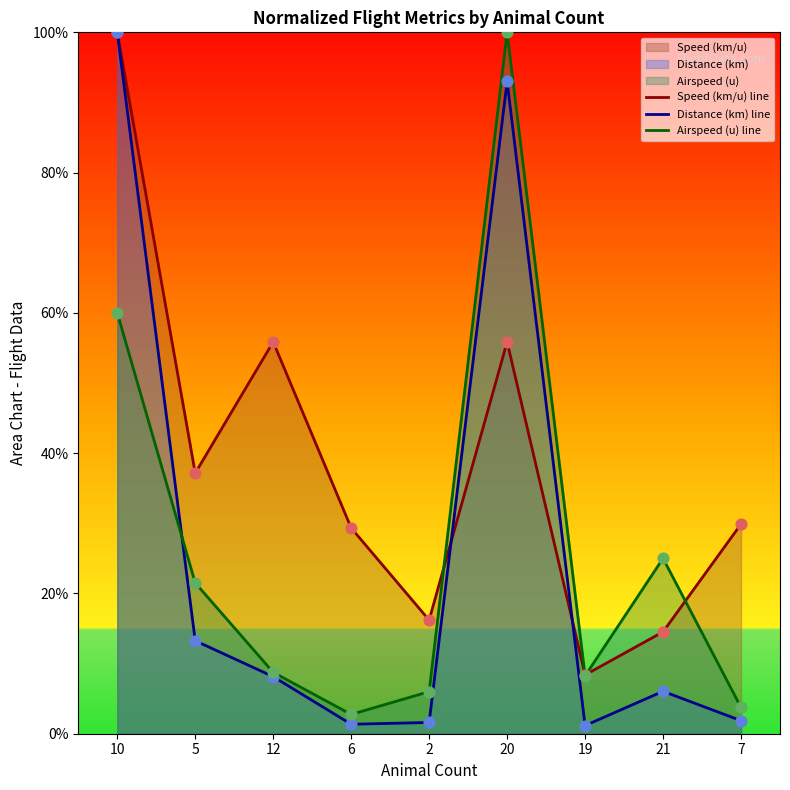

At which category is the sum across all series the highest?

10